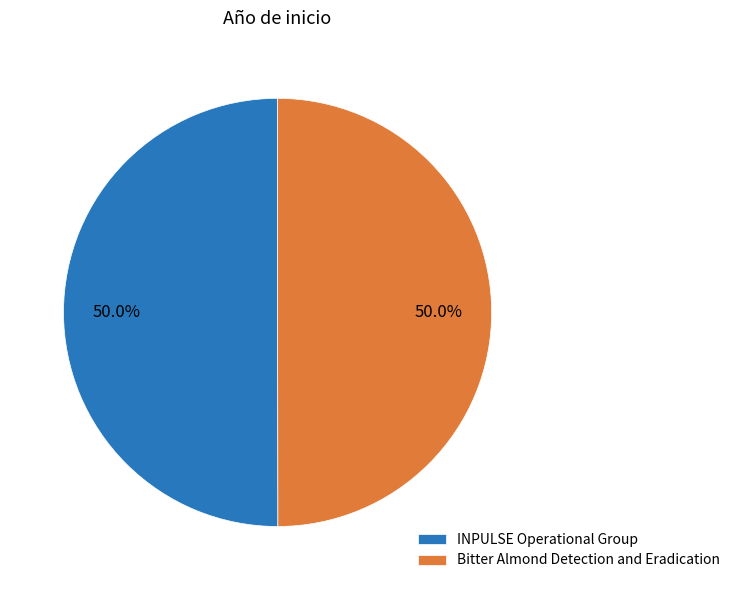

What percentage is the Bitter Almond Detection and Eradication slice, to the nearest percent?

50%